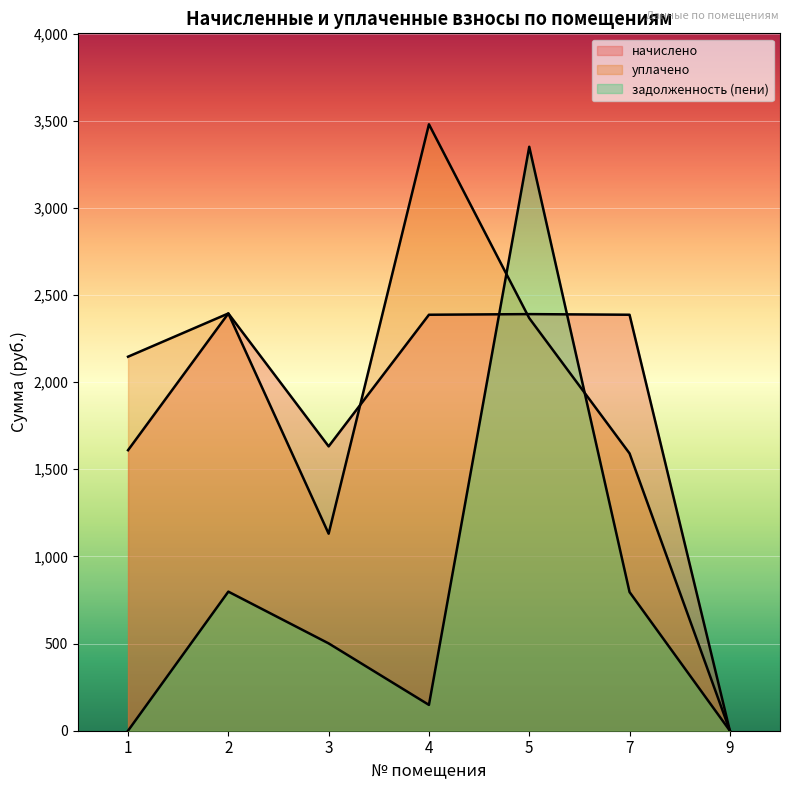

How many intersections are there between задолженность (пени) and начислено?

2